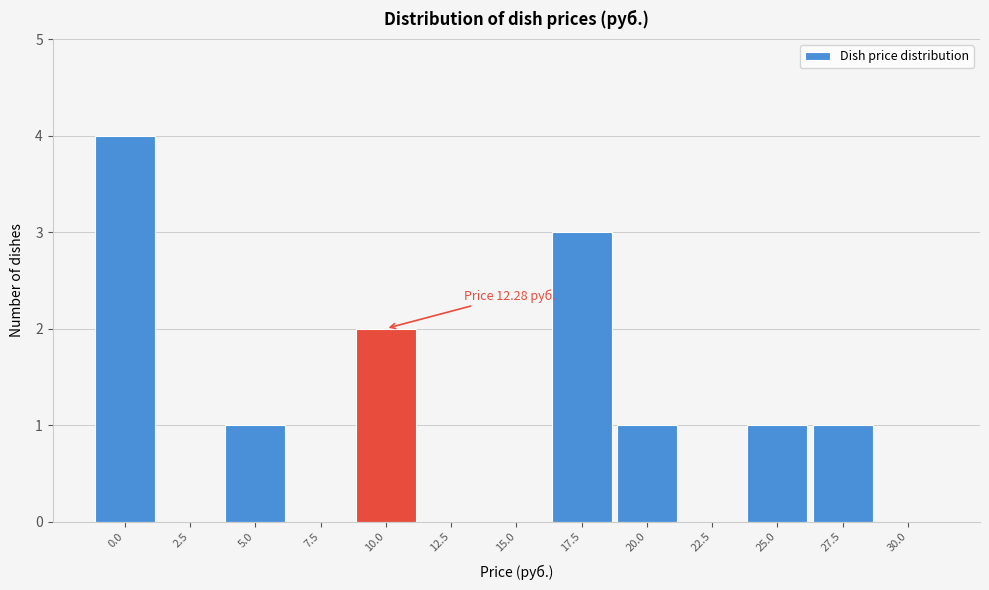

Reading left to right, extract all data points from this chart.

0.0=4	2.5=0	5.0=1	7.5=0	10.0=2	12.5=0	15.0=0	17.5=3	20.0=1	22.5=0	25.0=1	27.5=1	30.0=0